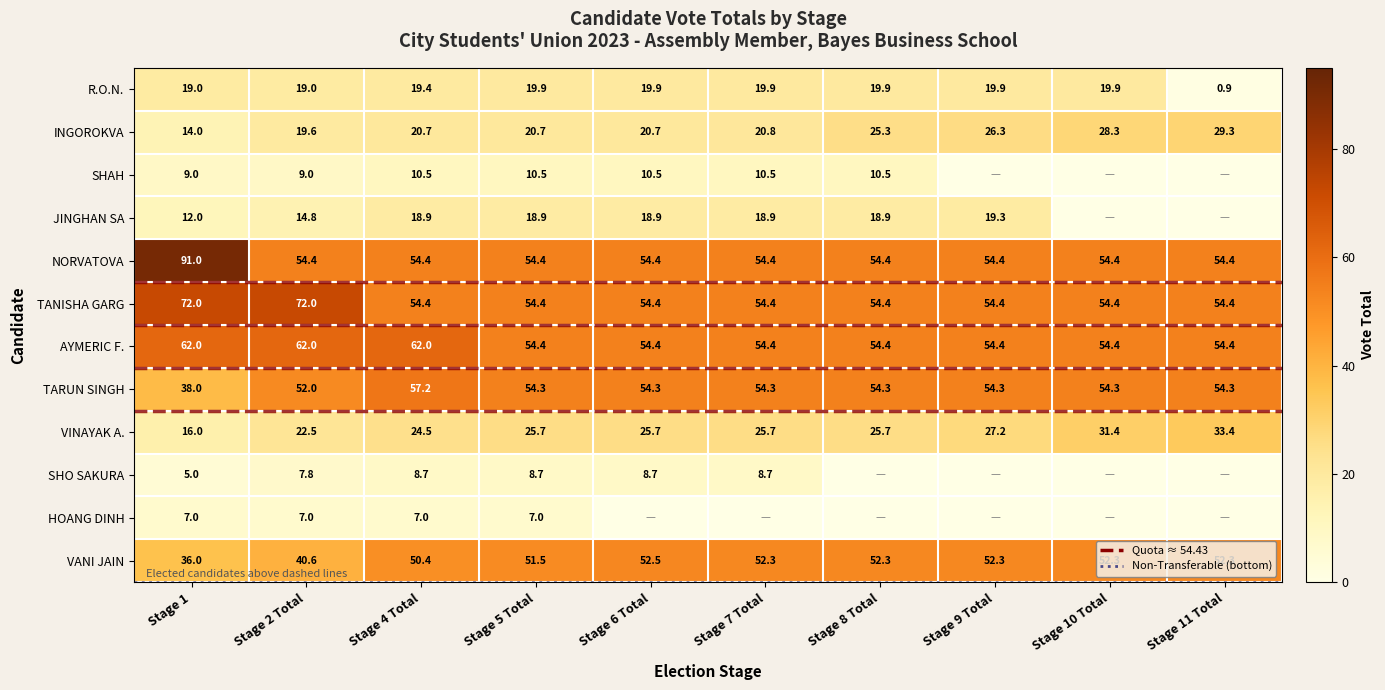

What is the difference between the AYMERIC F. values at Stage 1 and Stage 5 Total?

7.6